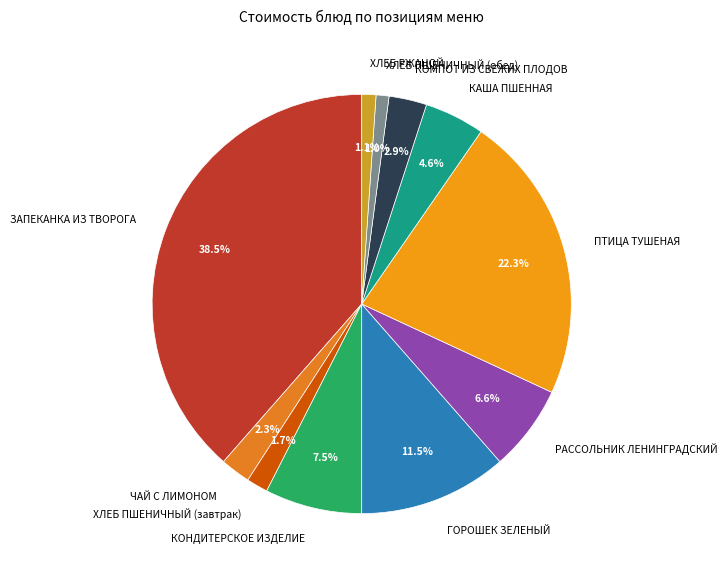

How many segments does this pie chart have?

11